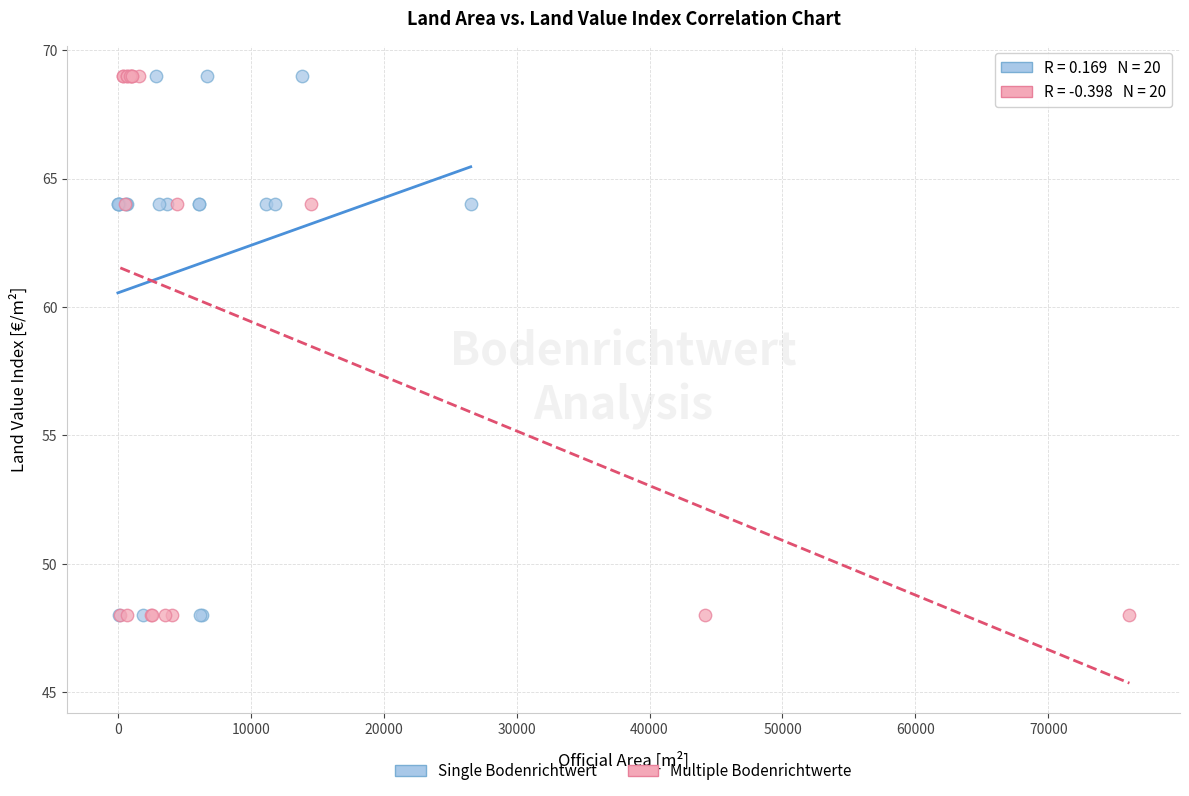

What are all the series names shown in the legend?

Single Bodenrichtwert, Multiple Bodenrichtwerte